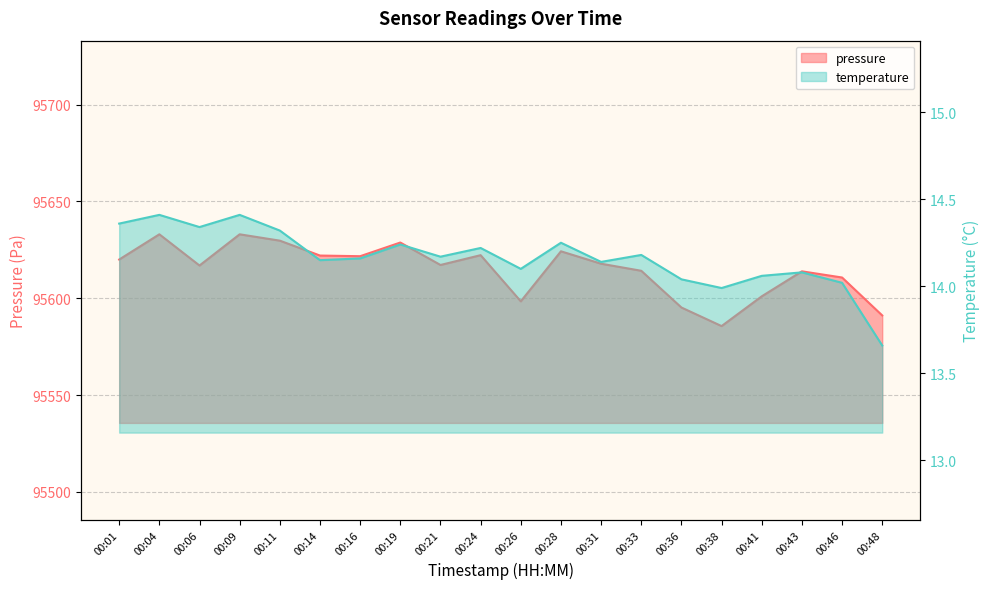

At how many categories does at least one series exceed 73643?

20